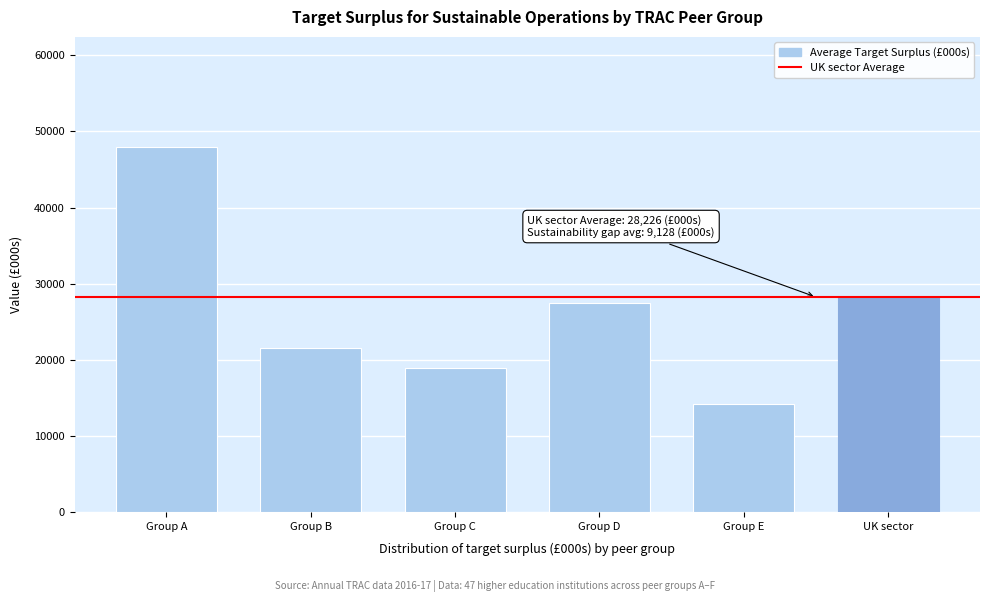

Reading left to right, extract all data points from this chart.

Group A=48016.0	Group B=21551.9	Group C=18866.5	Group D=27437.6	Group E=14192.6	UK sector=28226.1